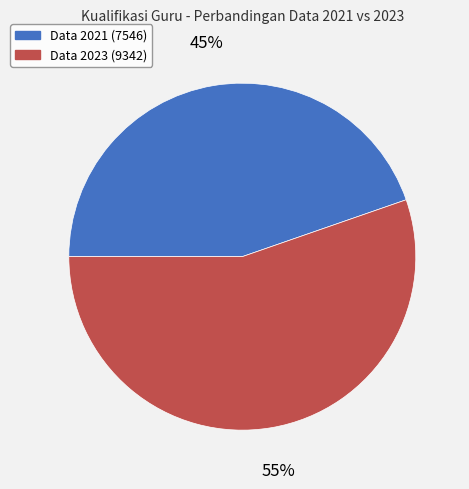

What percentage is the Data 2023 (9342) slice, to the nearest percent?

55%